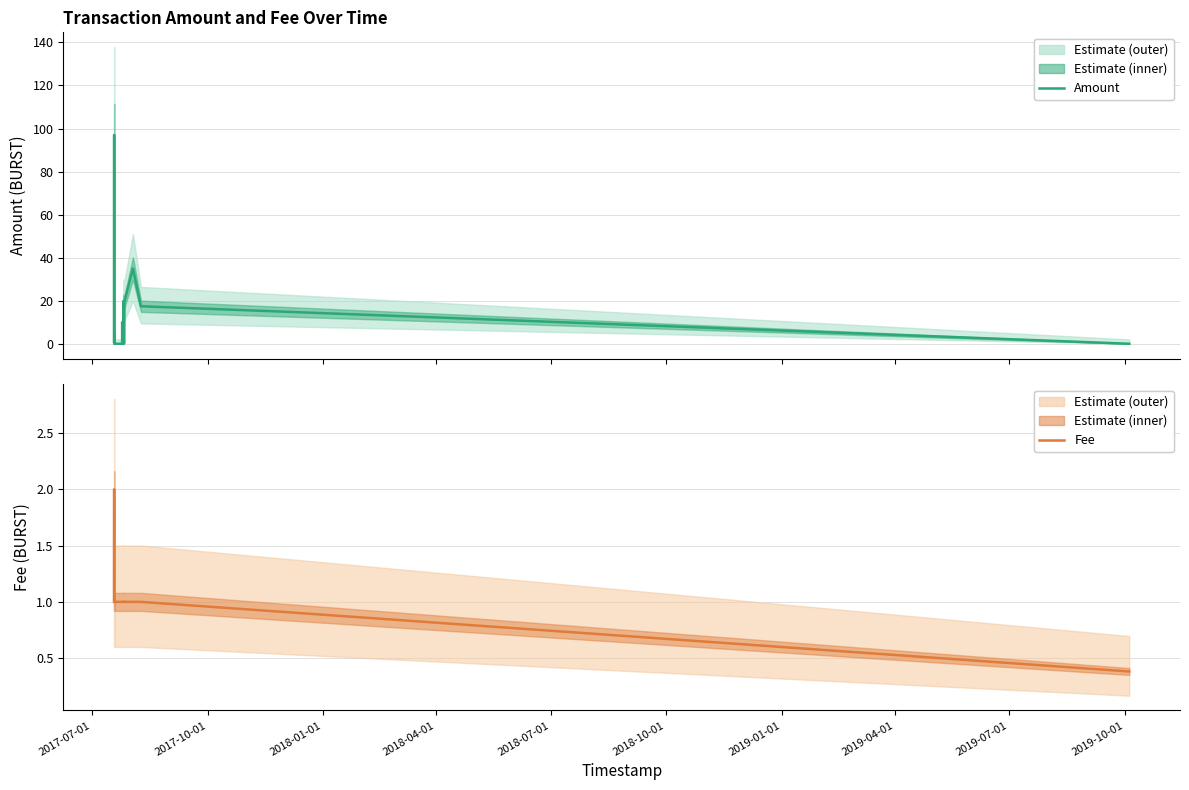

How many values in the Fee series exceed 1?

1